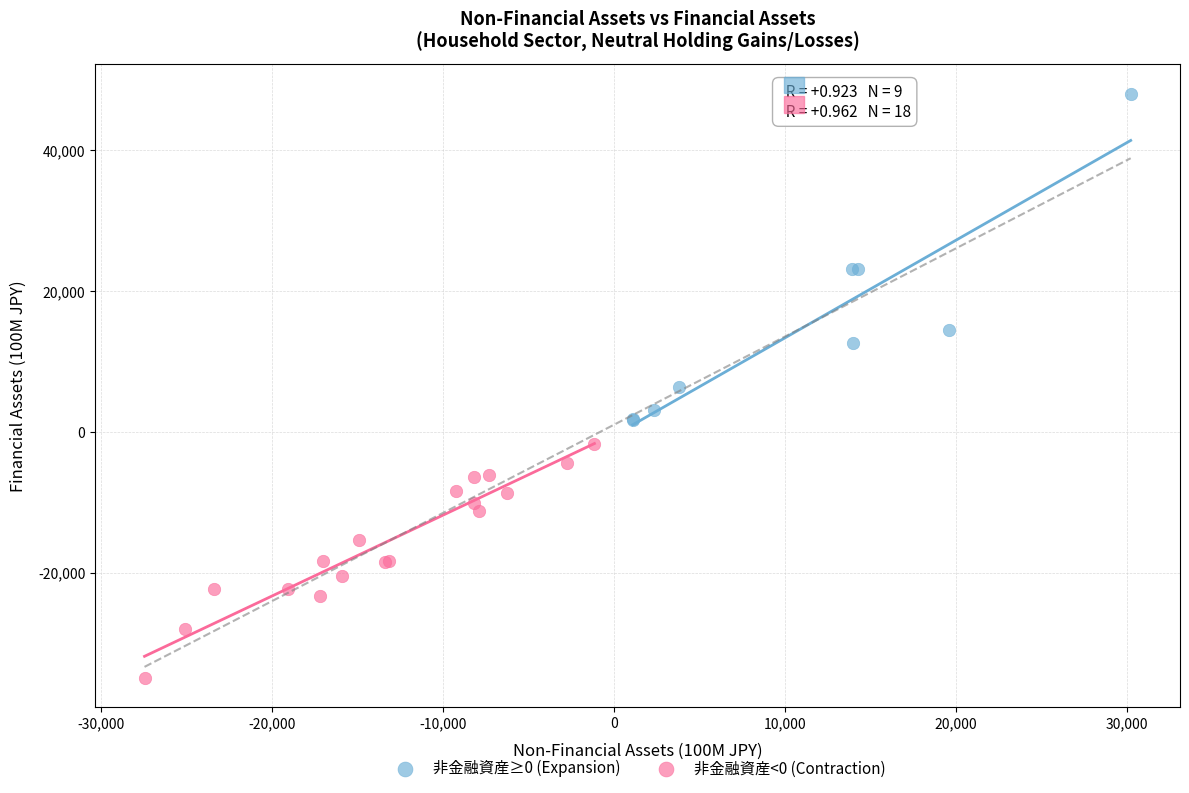

Which series has the largest Y range (max minus min)?

非金融資産≥0 (Expansion)